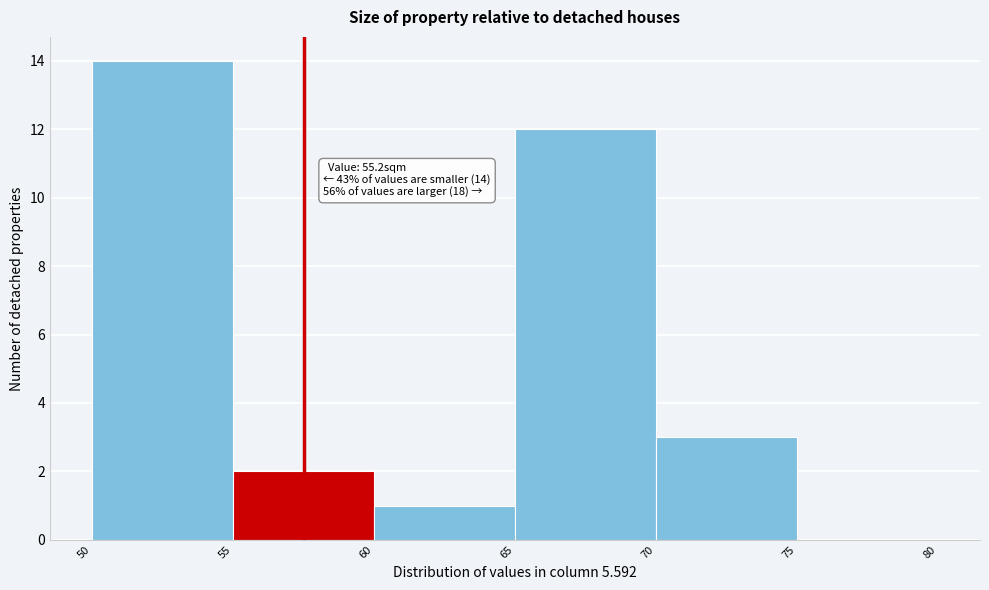

Over which range of the x-axis is the bar tallest?

50 to 55